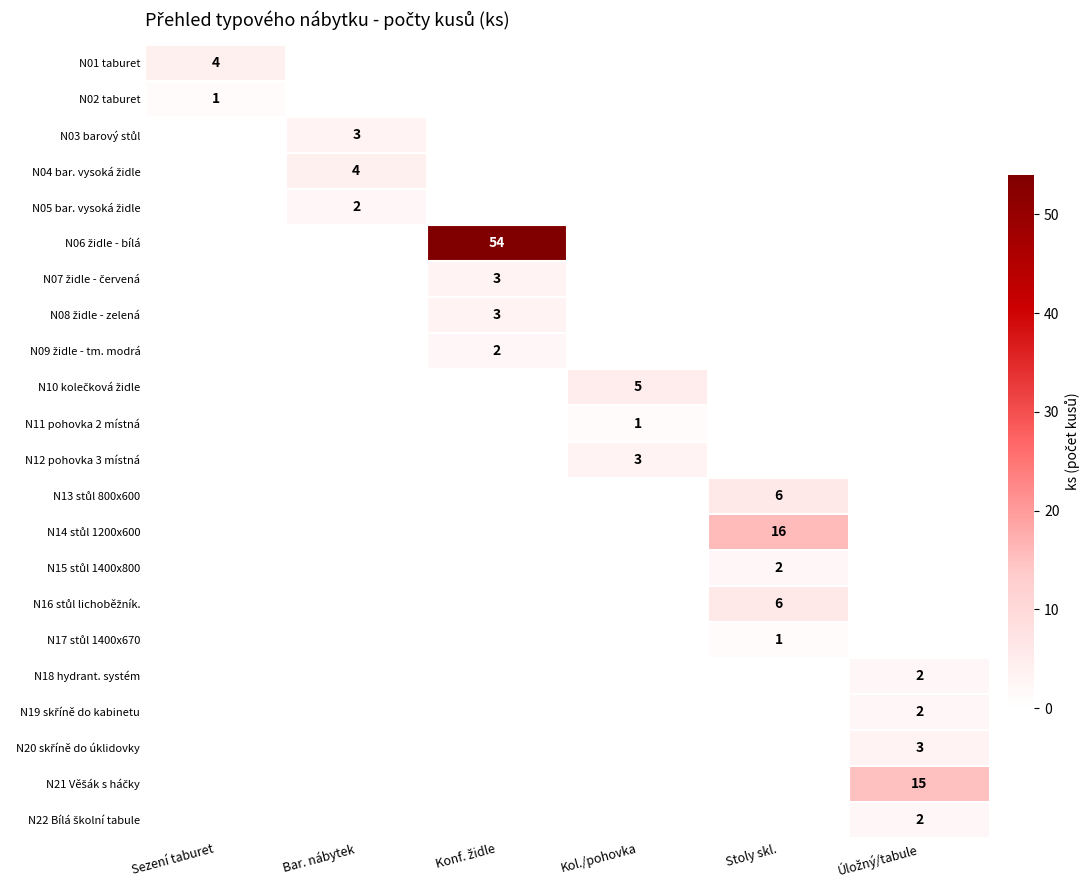

Which series changed the most between Bar. nábytek and Kol./pohovka?

N10 kolečková židle